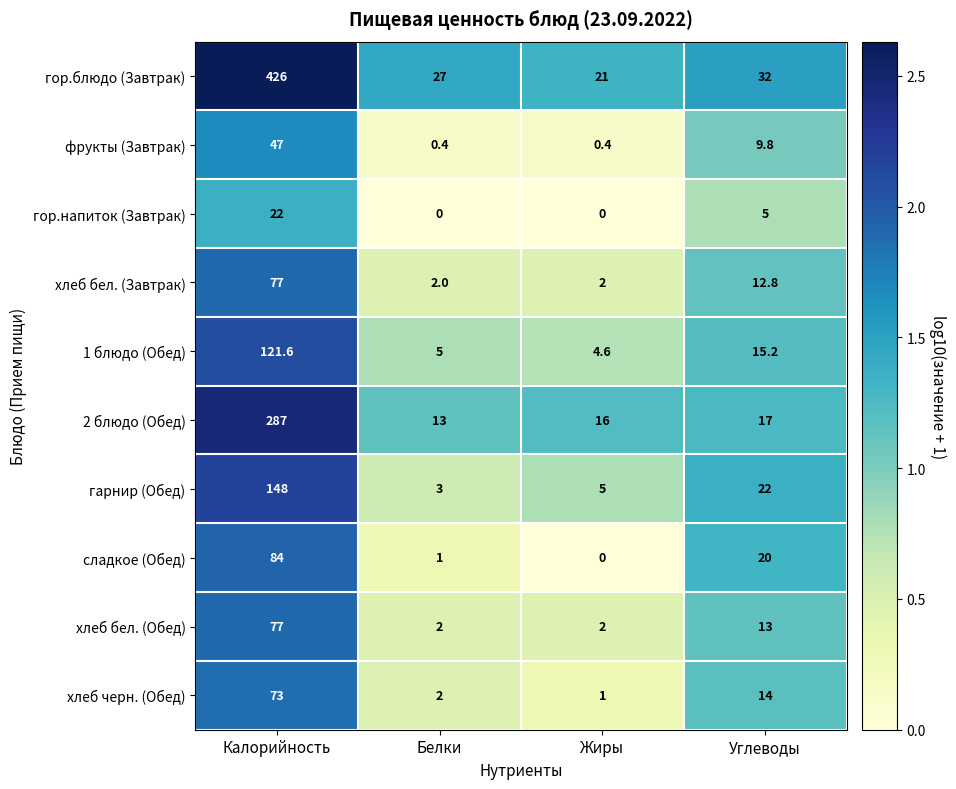

The хлеб черн. (Обед) series shows 14.0 at Углеводы. True or false?

True